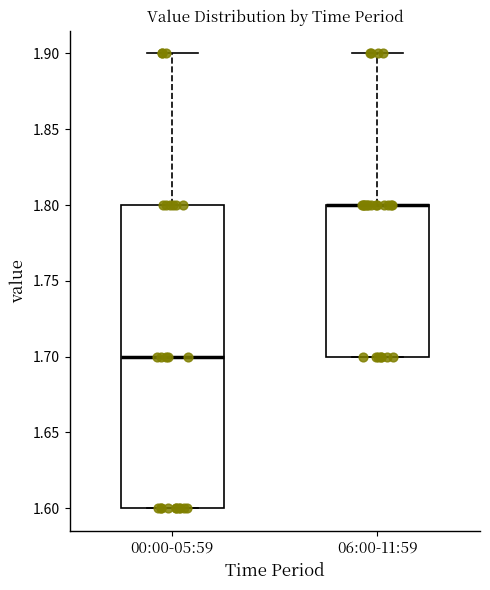

Which box is the tallest, from its lower edge to its upper edge?

00:00-05:59